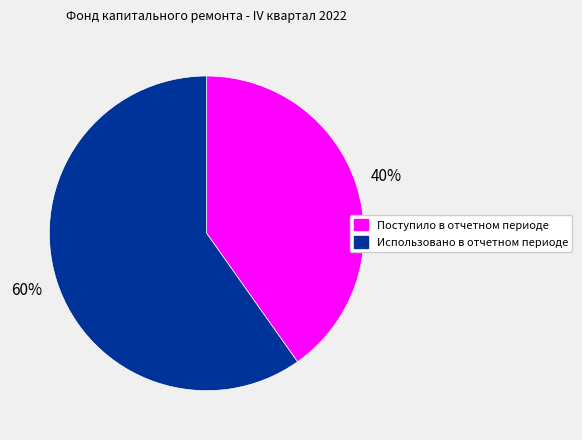

The Использовано в отчетном периоде slice represents 60% of the pie. True or false?

True